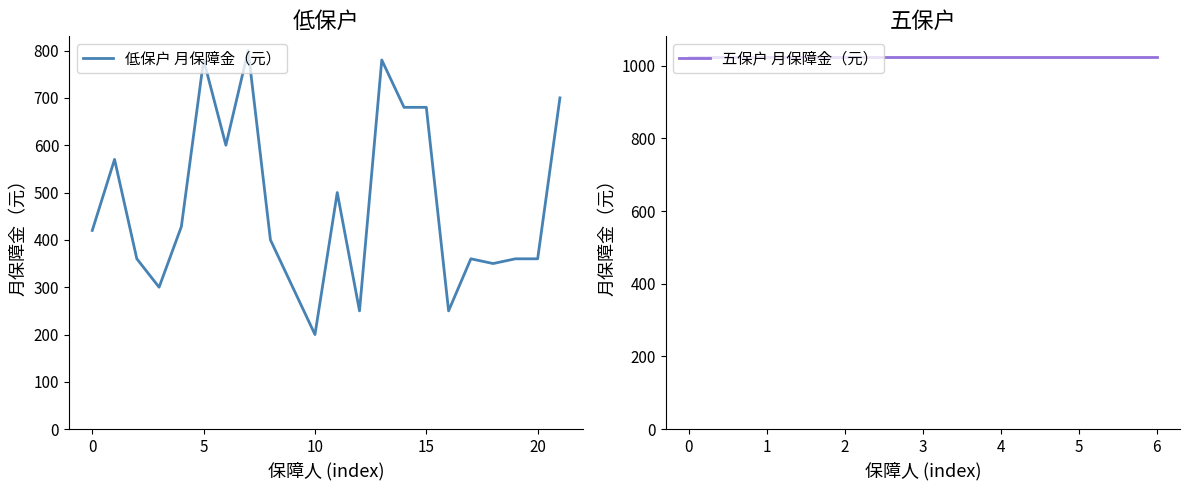

Is it true that the value at 14 is 180?

False